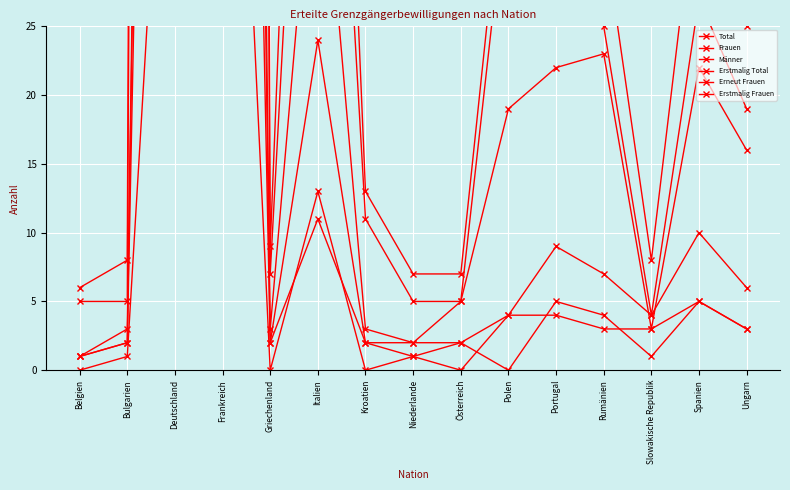

What are all the series names shown in the legend?

Total, Frauen, Männer, Erstmalig Total, Erneut Frauen, Erstmalig Frauen